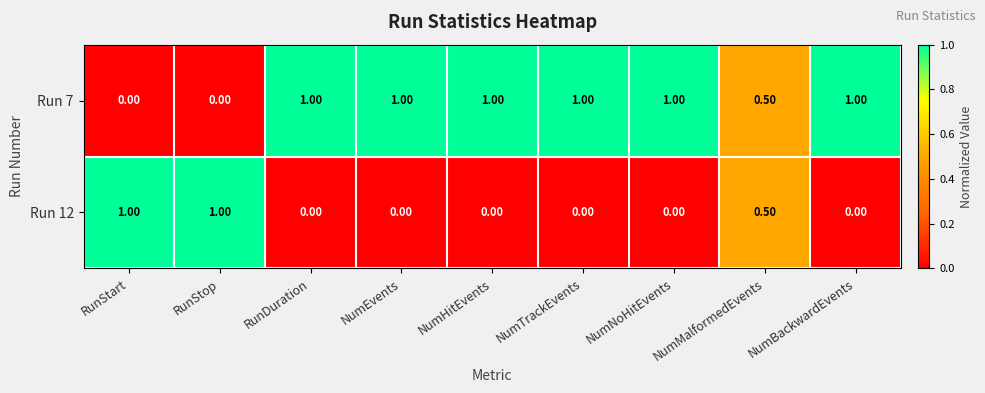

What is the sum of all Run 7 values?

6.5